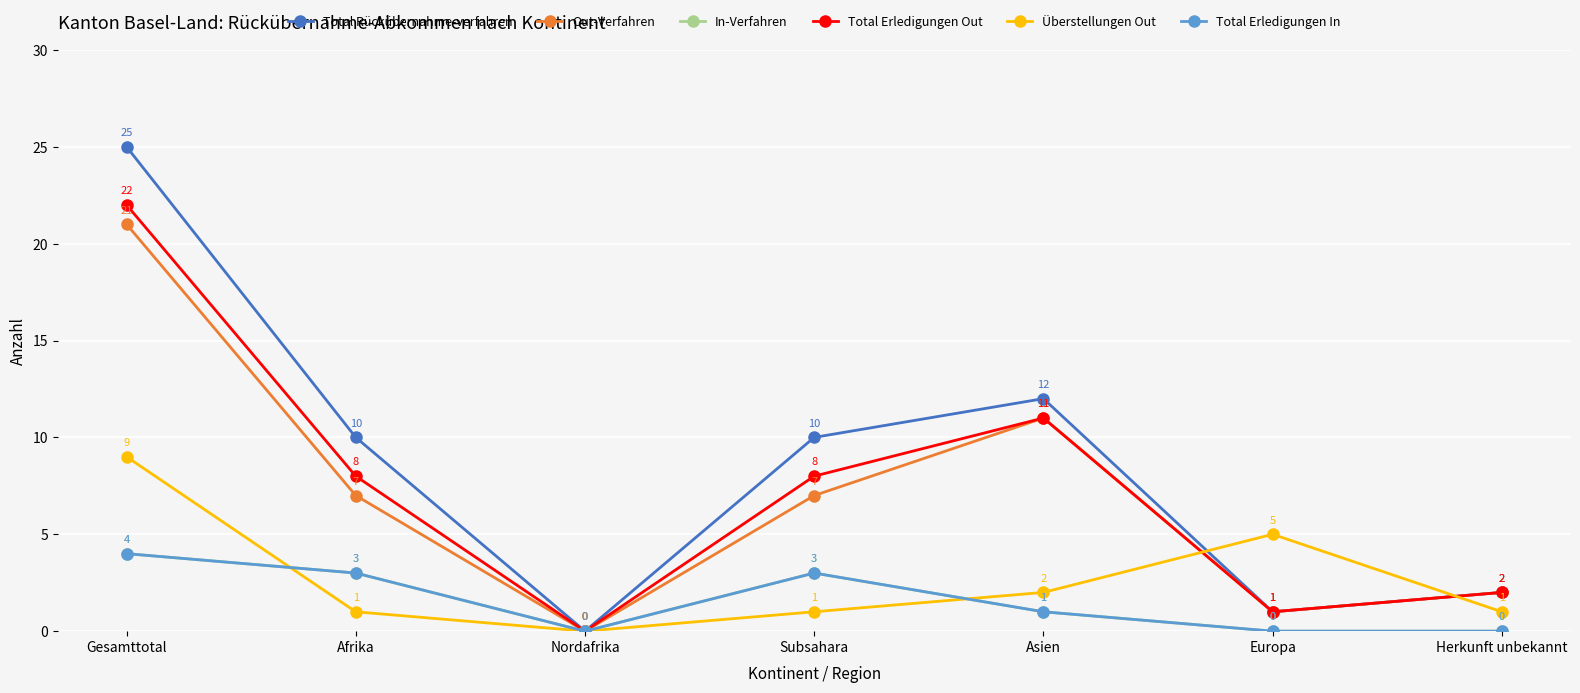

In In-Verfahren, how many points are lower than both neighbors (excluding endpoints)?

1